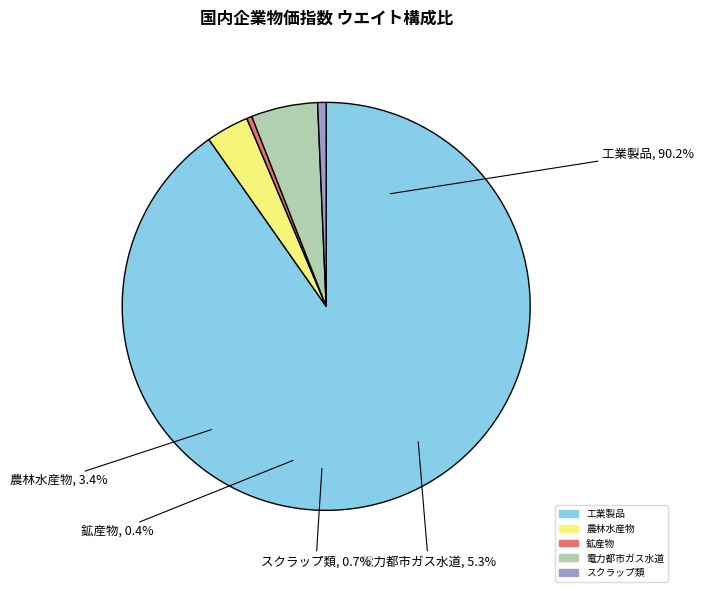

Count the number of slices in the pie.

5